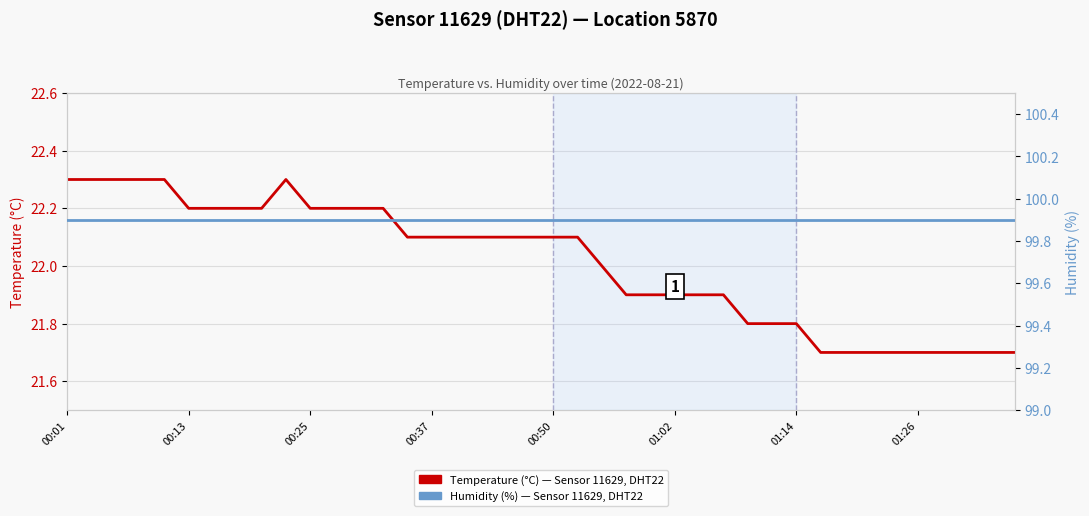

What is the spread (max minus min) of values at 00:37?

77.8